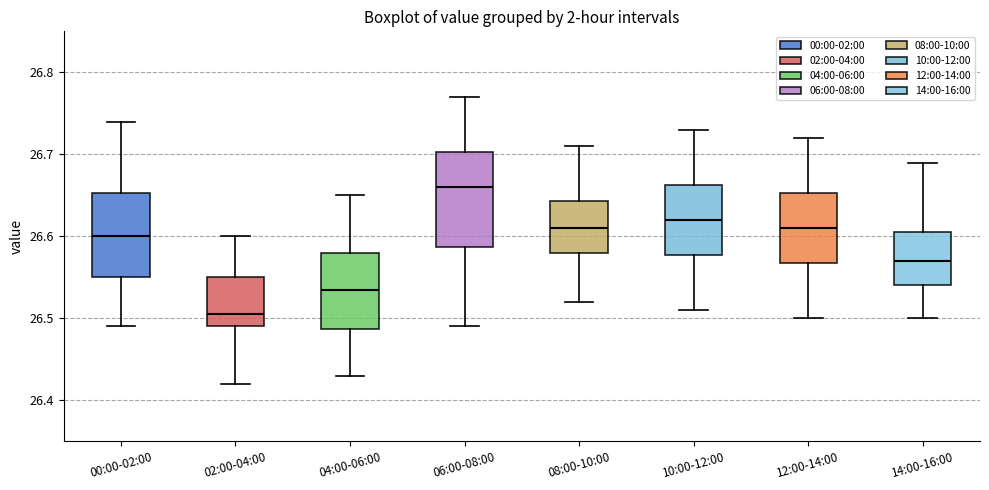

Reading left to right, transcribe this box plot: for each box, give where its median line is, the range the box spans, and where its two whiskers end, as read against the y-axis. The values are not printed on the chart, so give them approximately, as read against the axis.

00:00-02:00: median 26.60, box 26.55 to 26.65, whiskers 26.49 to 26.74
02:00-04:00: median 26.51, box 26.49 to 26.55, whiskers 26.42 to 26.60
04:00-06:00: median 26.54, box 26.49 to 26.58, whiskers 26.43 to 26.65
06:00-08:00: median 26.66, box 26.59 to 26.70, whiskers 26.49 to 26.77
08:00-10:00: median 26.61, box 26.58 to 26.64, whiskers 26.52 to 26.71
10:00-12:00: median 26.62, box 26.58 to 26.66, whiskers 26.51 to 26.73
12:00-14:00: median 26.61, box 26.57 to 26.65, whiskers 26.50 to 26.72
14:00-16:00: median 26.57, box 26.54 to 26.61, whiskers 26.50 to 26.69